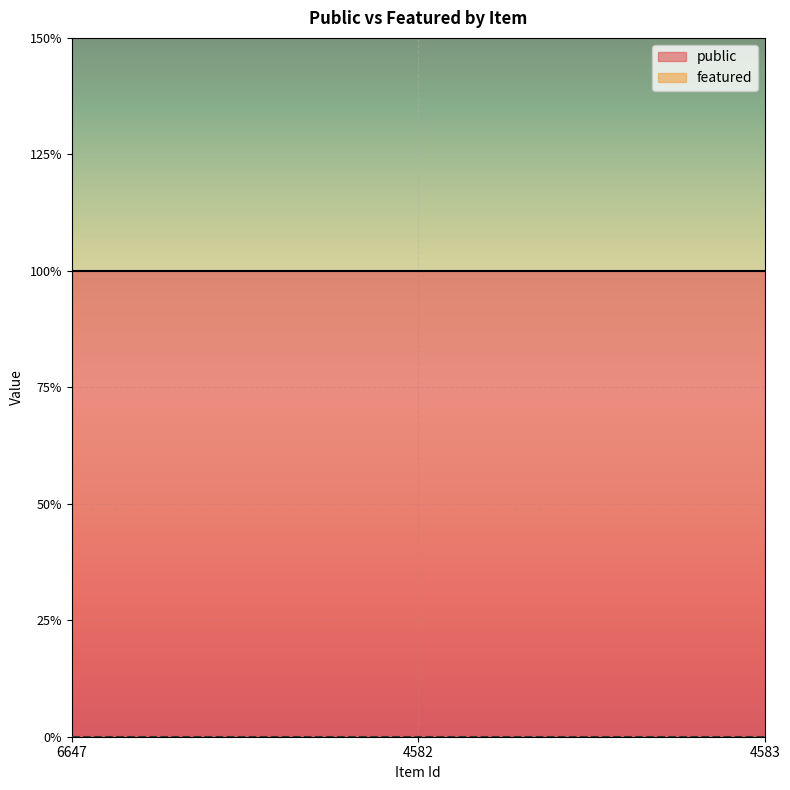

What is the label of the 3rd point from the right?

6647